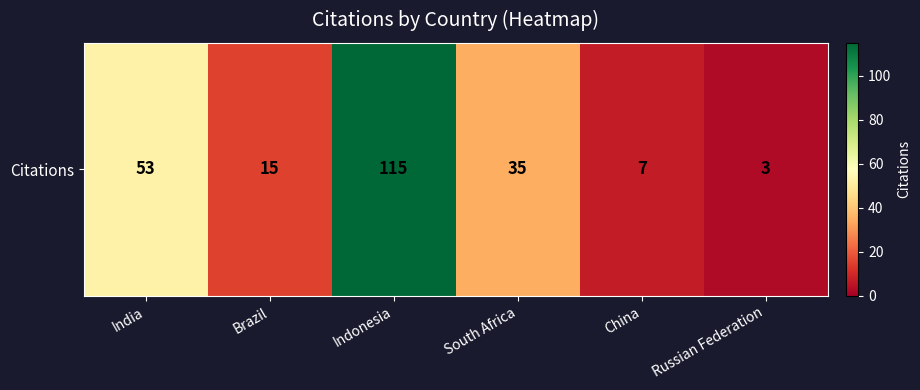

What is the maximum value shown in the chart?

115